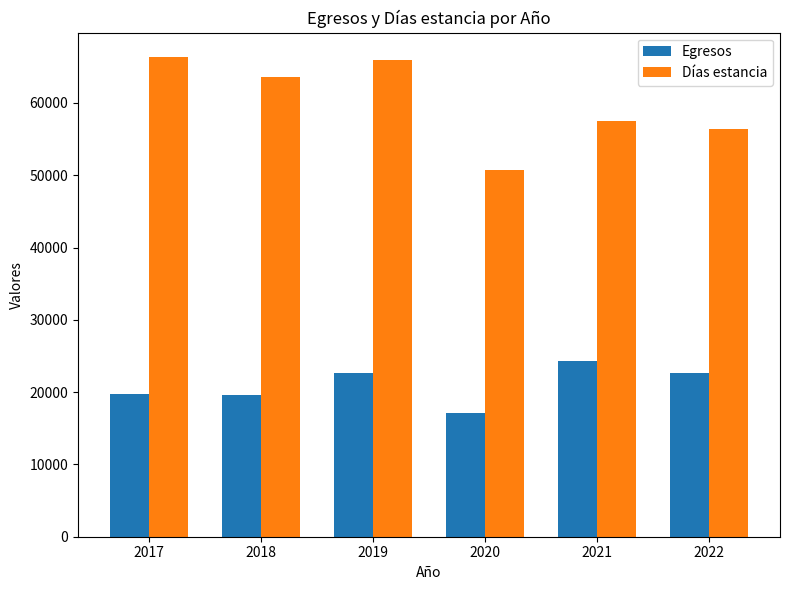

What is the value of the Días estancia bar at the 2nd from the left?

63635